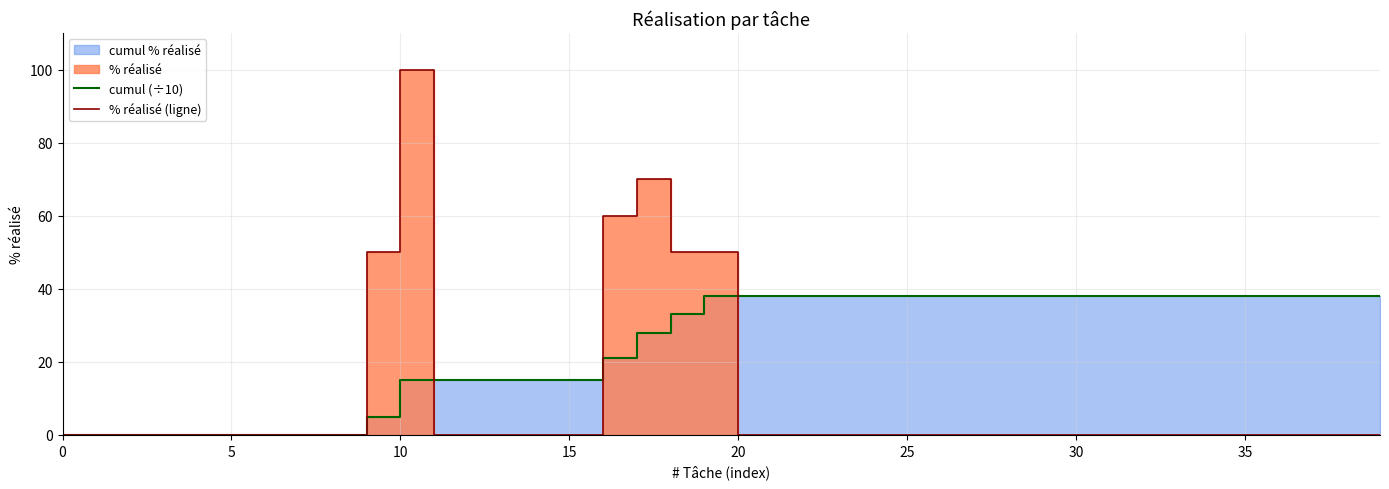

How many positive values does the % réalisé (ligne) series have?

6